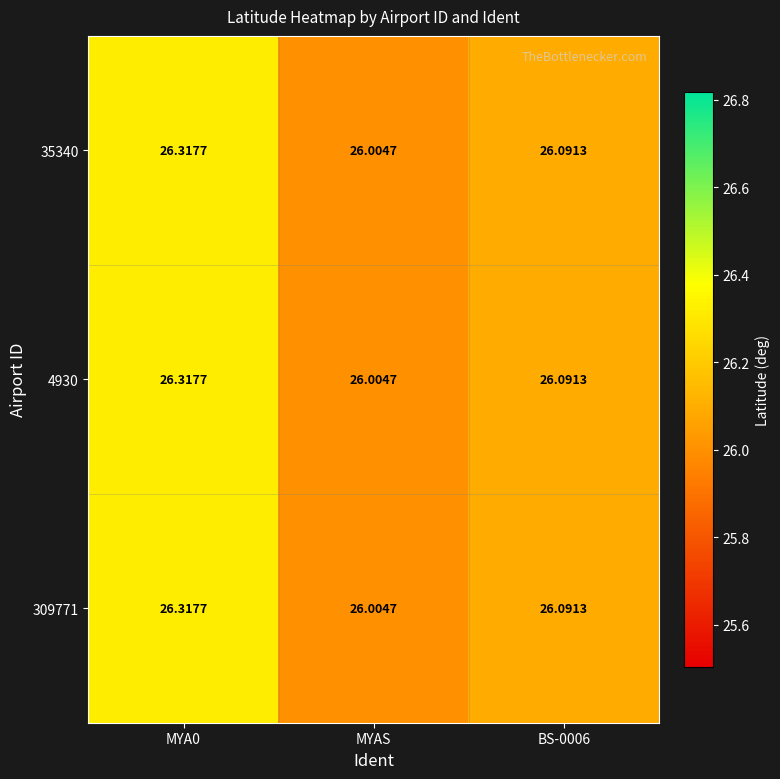

Which label corresponds to the smallest value in the chart?

MYAS